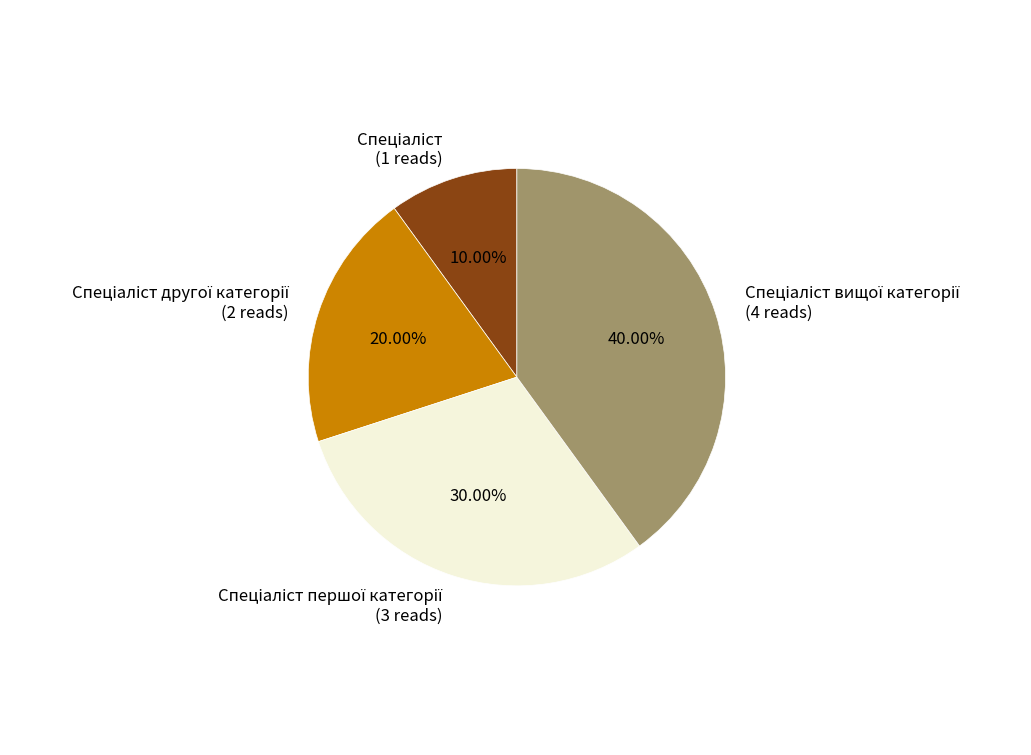

Is there a majority slice in this chart?

No